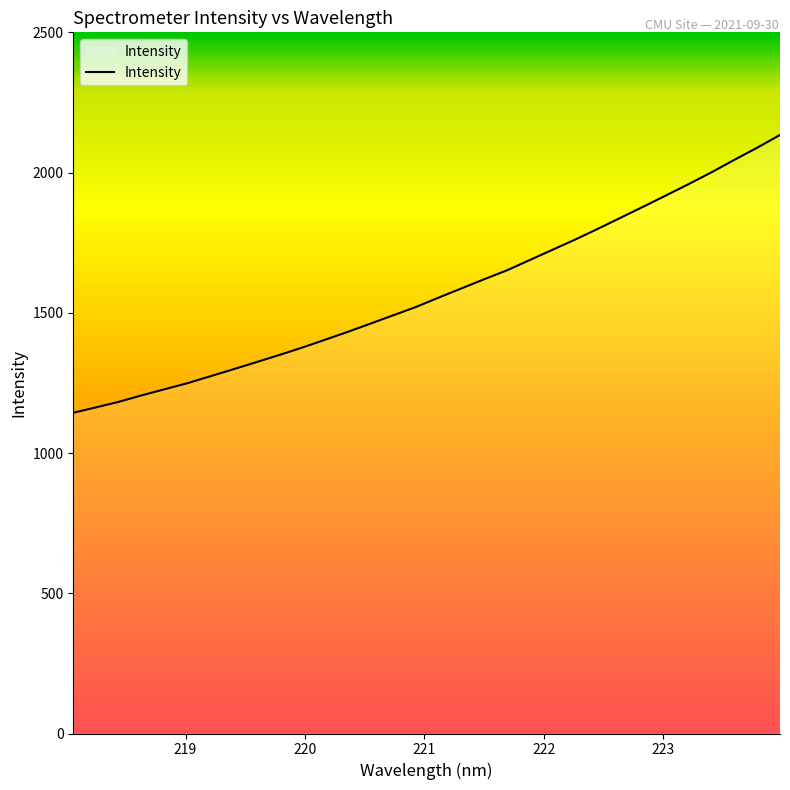

What is the maximum value shown in the chart?

2134.1